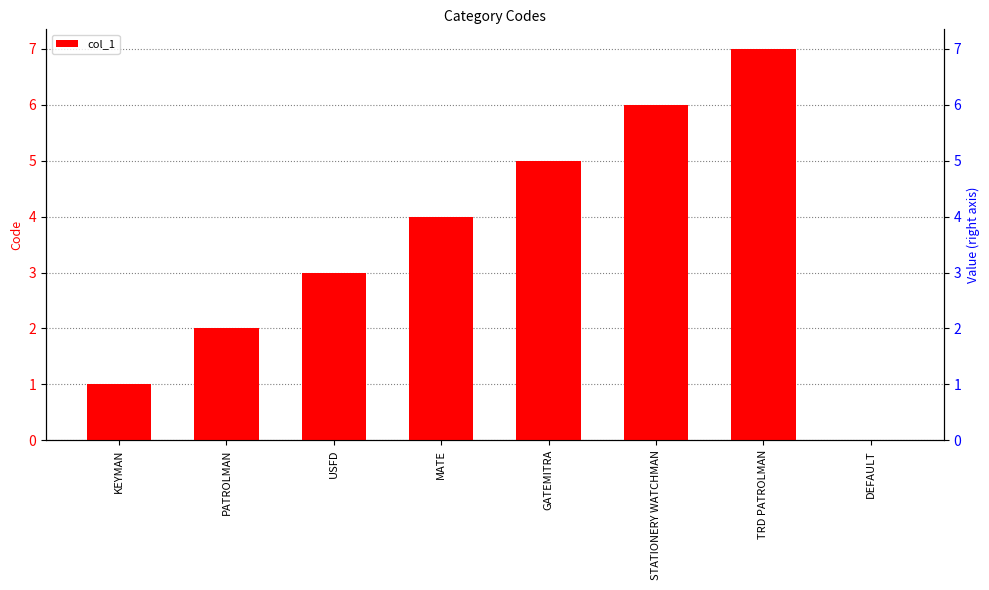

Rank the categories by value from lowest to highest.

DEFAULT, KEYMAN, PATROLMAN, USFD, MATE, GATEMITRA, STATIONERY WATCHMAN, TRD PATROLMAN